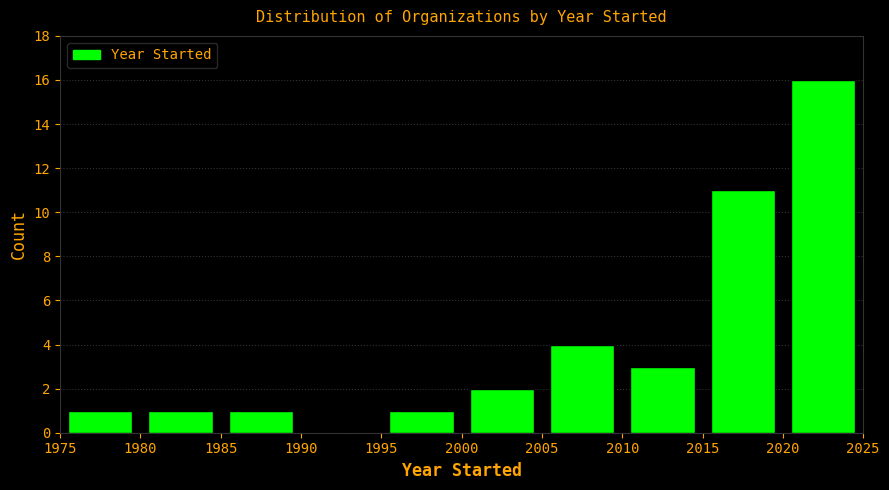

What is the height of the bar covering 1985 to 1990 on the x-axis? The values are not printed on the chart, so give them approximately, as read against the axis.

1